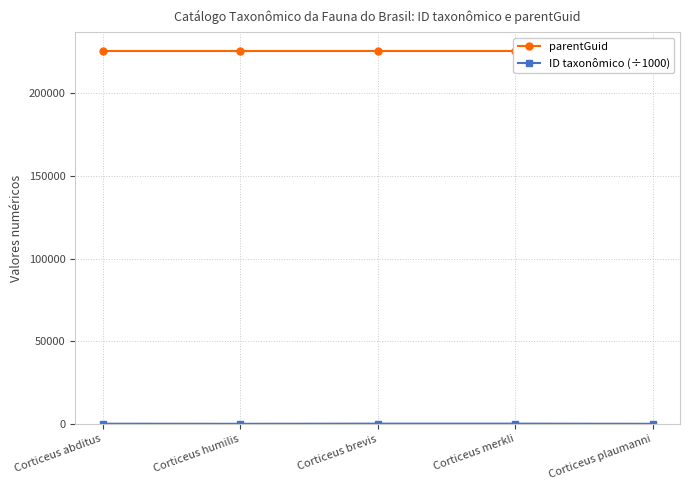

True or false: parentGuid has more than 0 interior local peaks.

False